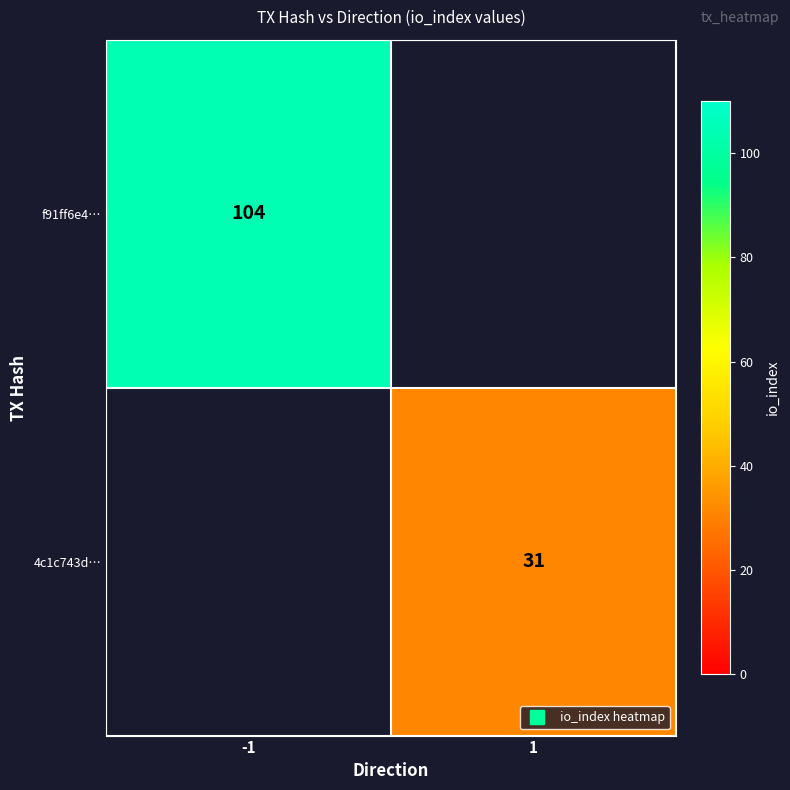

Rank the categories by 4c1c743d… value from highest to lowest.

-1, 1